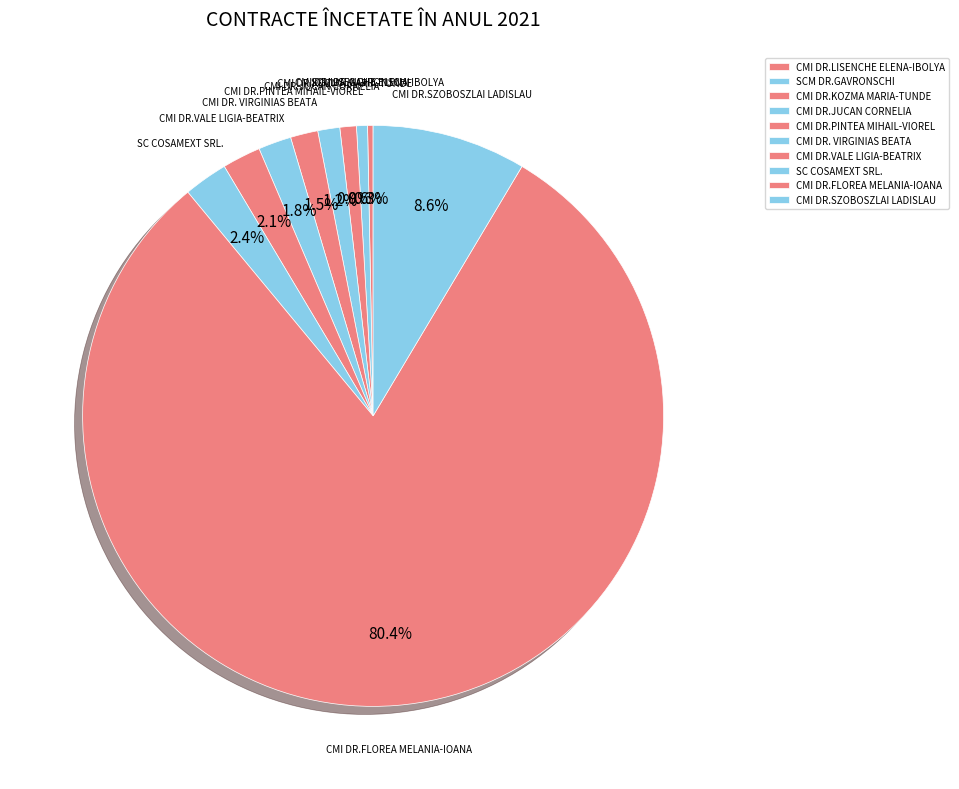

To the nearest percent, what portion does CMI DR. VIRGINIAS BEATA represent?

2%